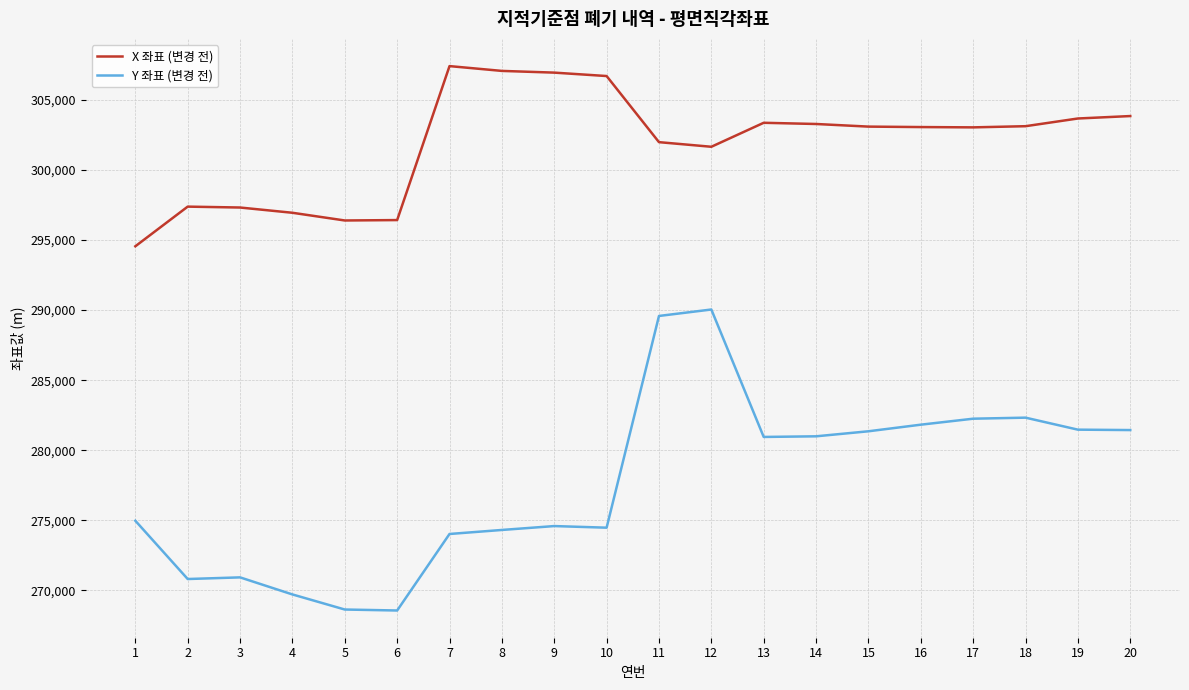

Does the chart display data point markers on the line(s)?

No